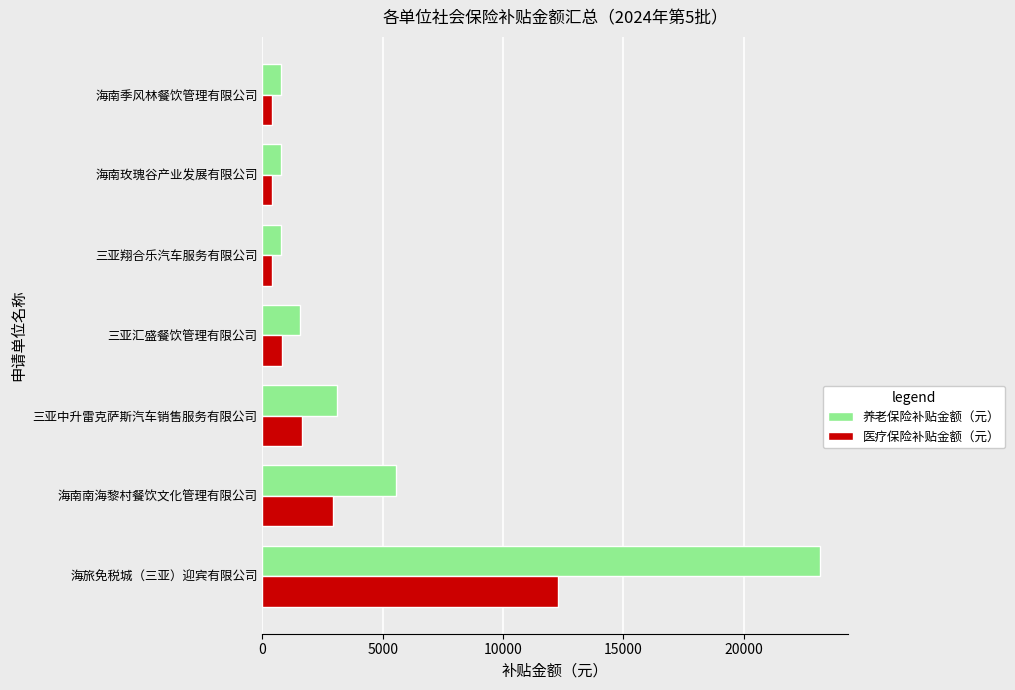

What is the minimum value shown in the chart?

410.6